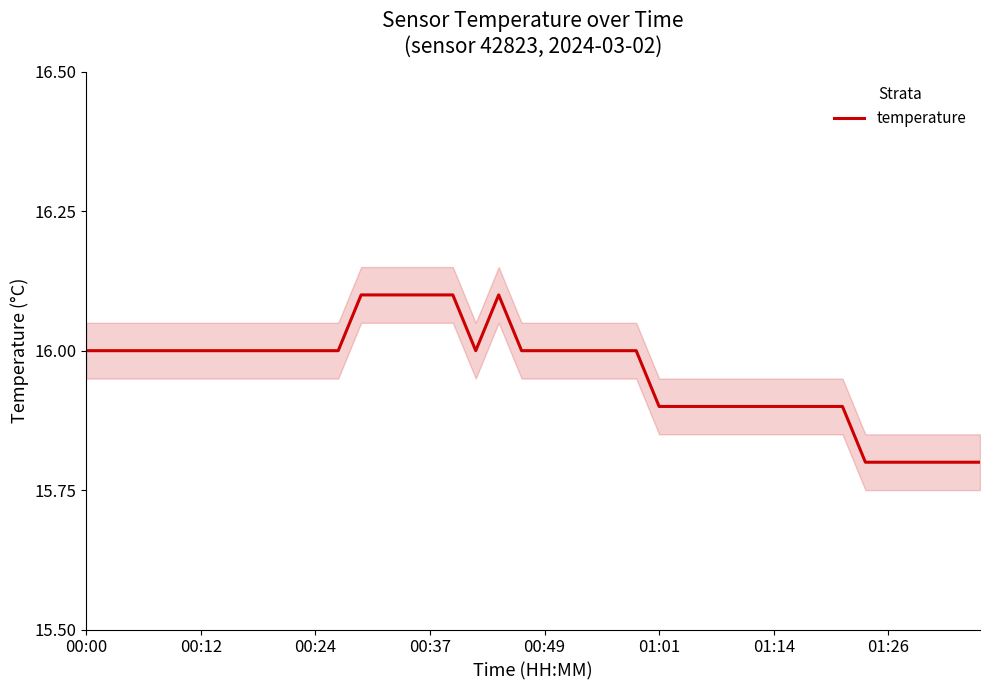

Read the value at 36.

15.8